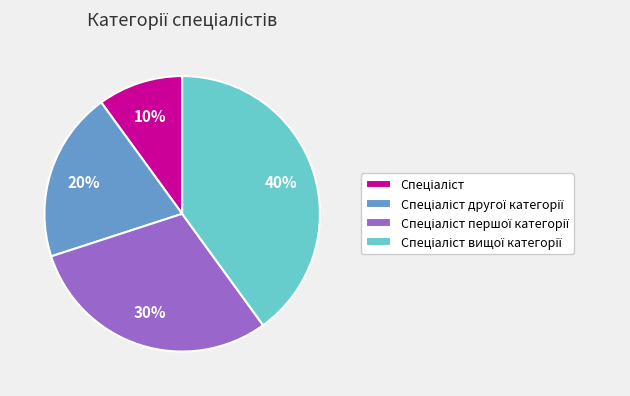

Is there any slice that represents more than half of the pie?

No